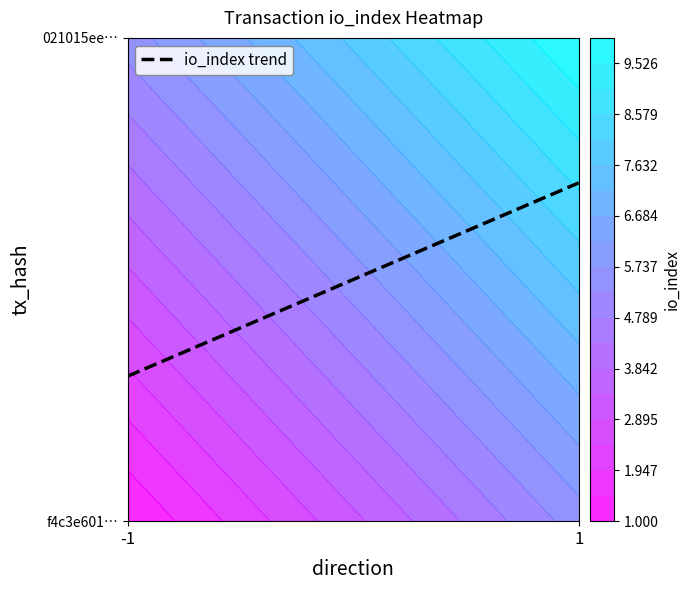

Is it true that 021015eef0628eb26403e5392fdc0776e62928c equals 10 at 1?

True